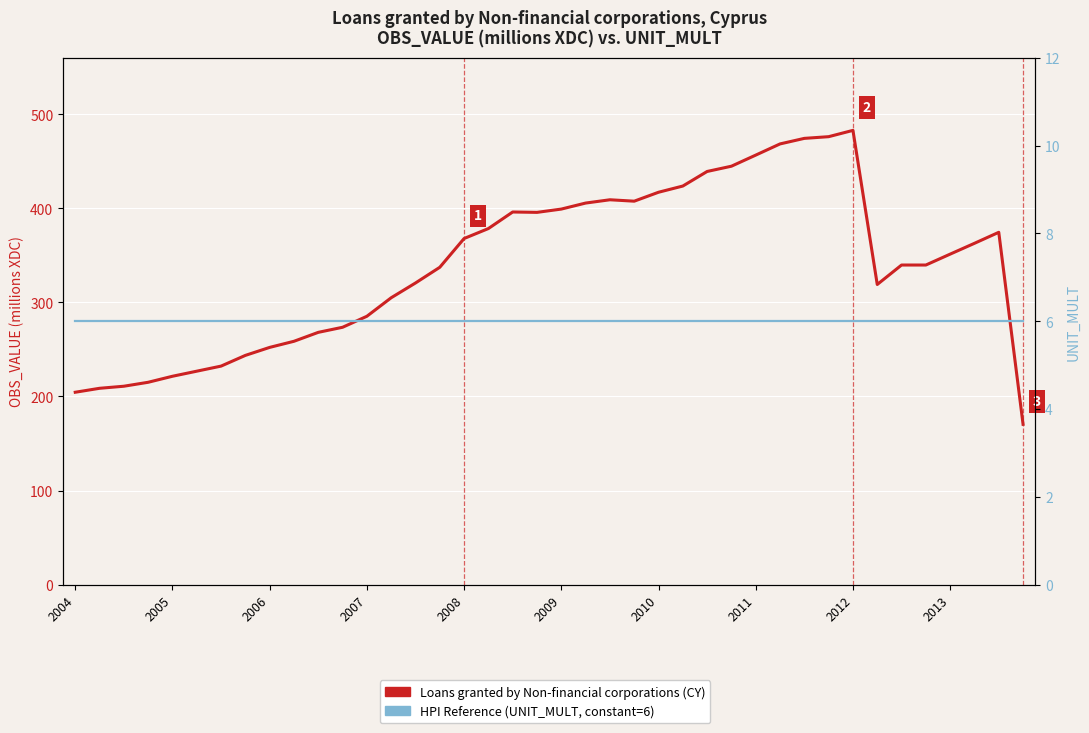

How many distinct data groups are displayed?

2